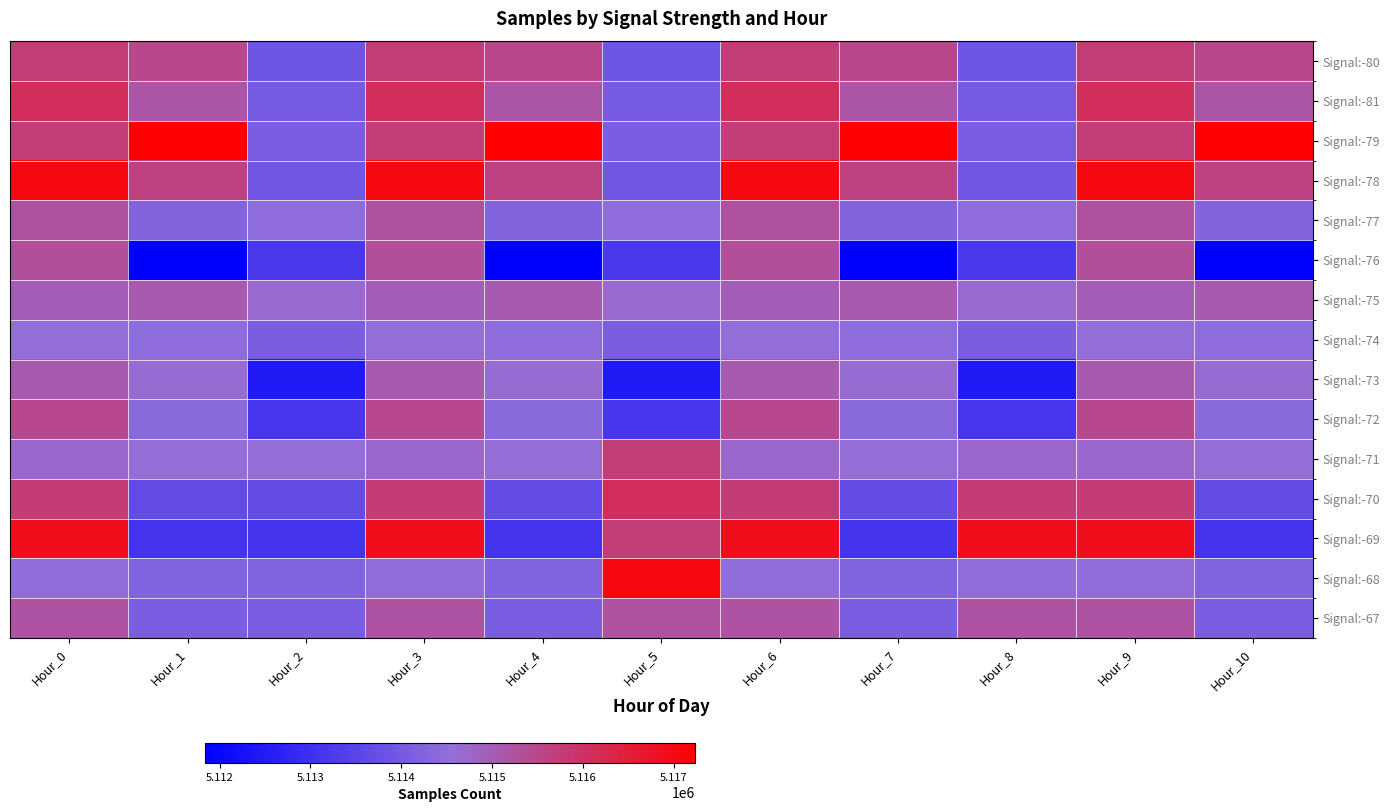

Count the number of data series in this chart.

15